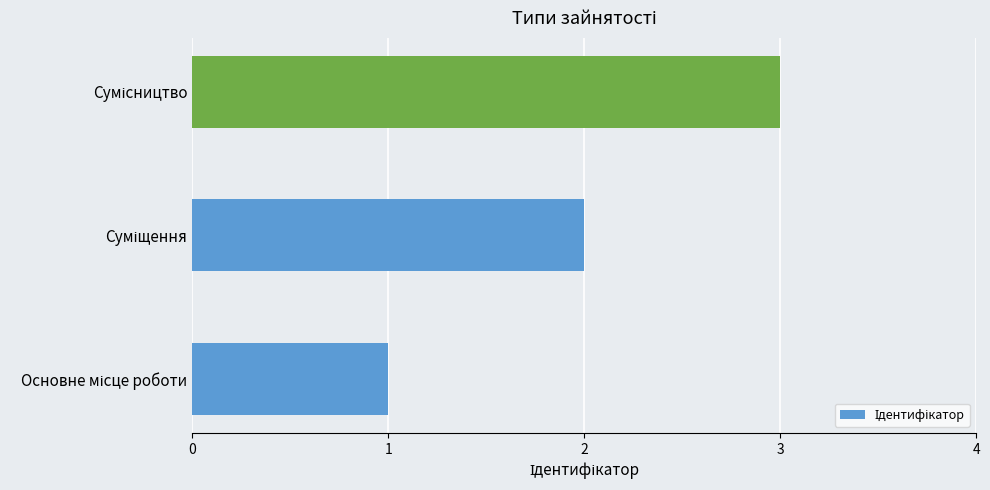

What is the sum of all values?

6